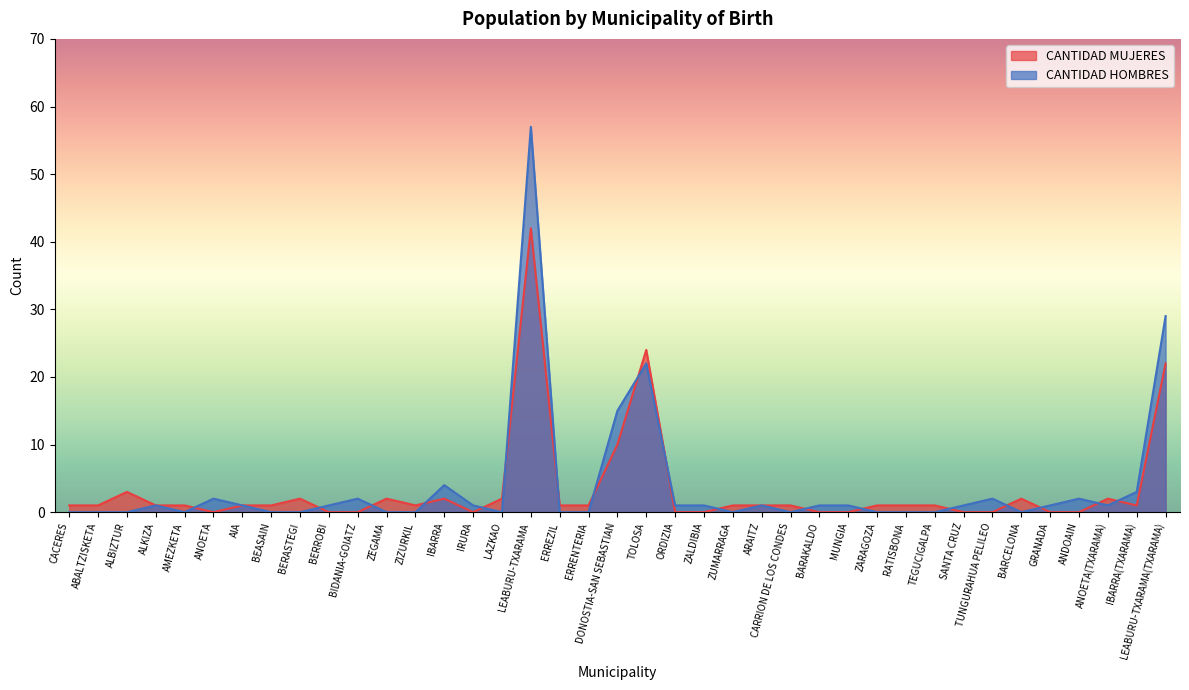

Reading left to right, extract all data points from this chart.

CANTIDAD MUJERES: 1	1	3	1	1	0	1	1	2	0	0	2	1	2	0	2	42	1	1	10	24	0	0	1	1	1	0	0	1	1	1	0	0	2	0	0	2	1	22
CANTIDAD HOMBRES: 0	0	0	1	0	2	1	0	0	1	2	0	0	4	1	0	57	0	0	15	22	1	1	0	1	0	1	1	0	0	0	1	2	0	1	2	1	3	29